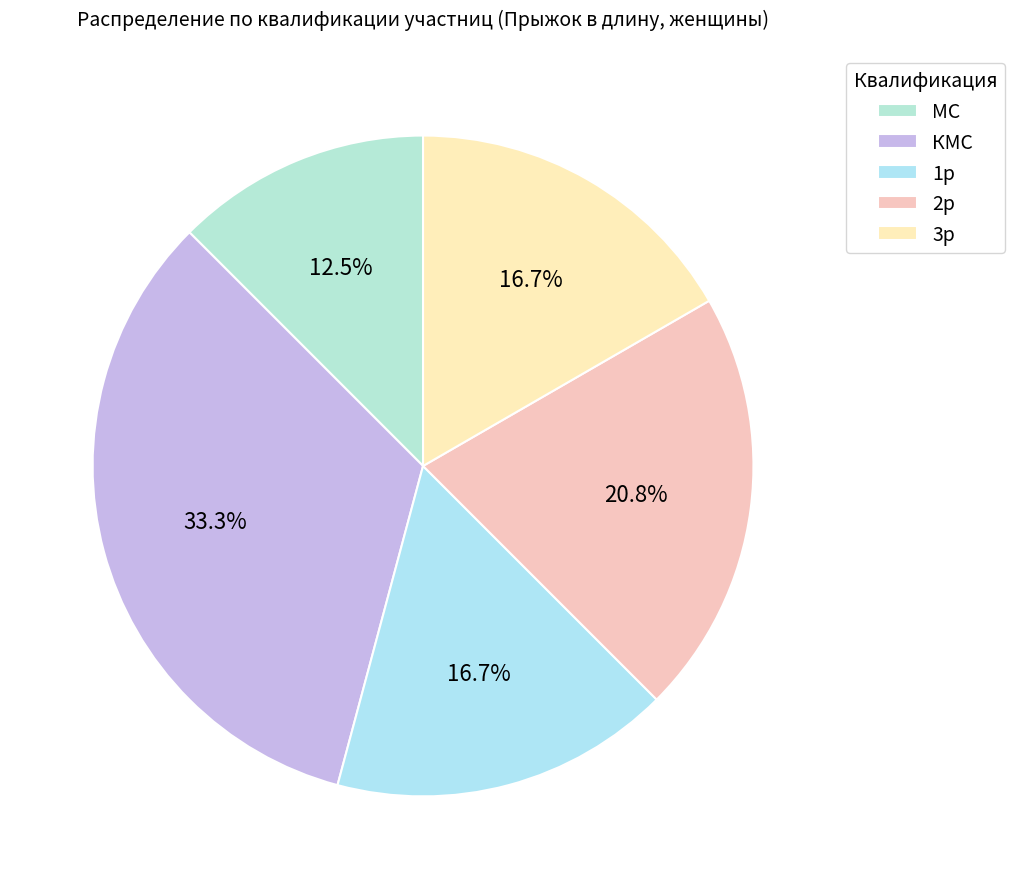

To the nearest percent, what percentage of the pie is КМС?

33%